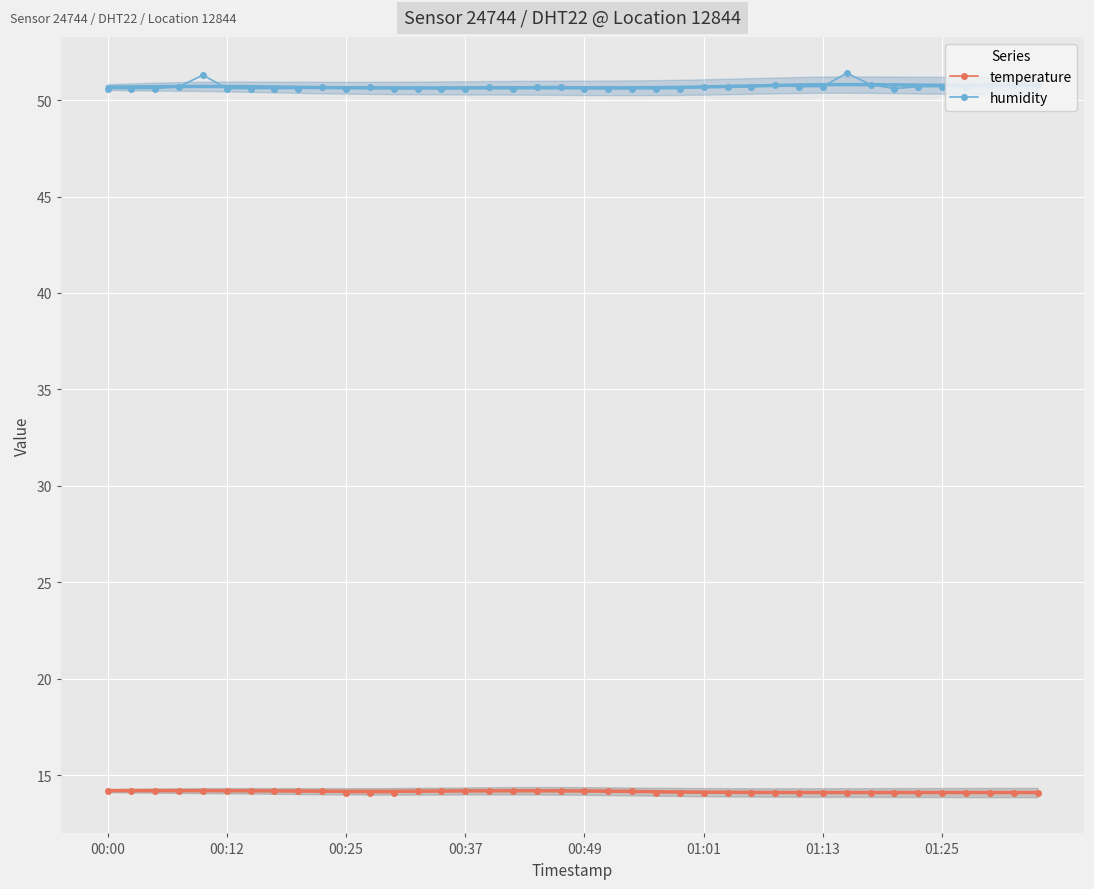

How many lines are shown in the chart?

2